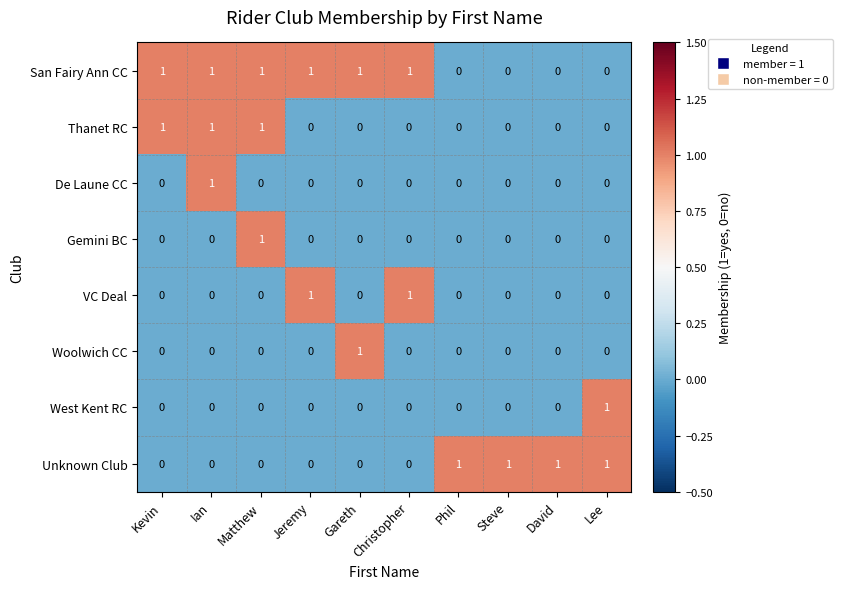

Count the VC Deal values in the range 0 to 1.

10